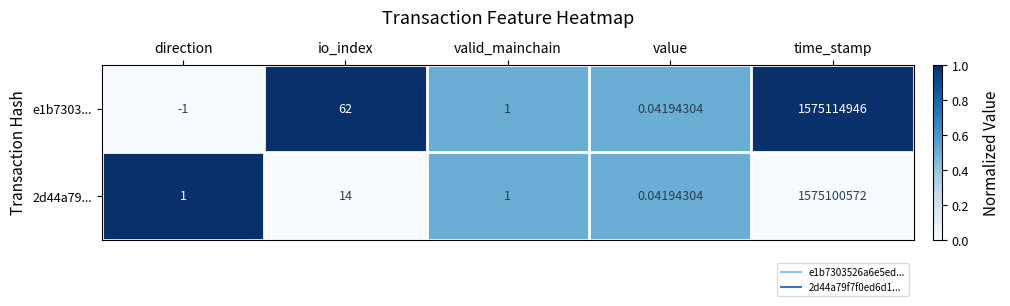

Which category has the highest value across all series?

time_stamp